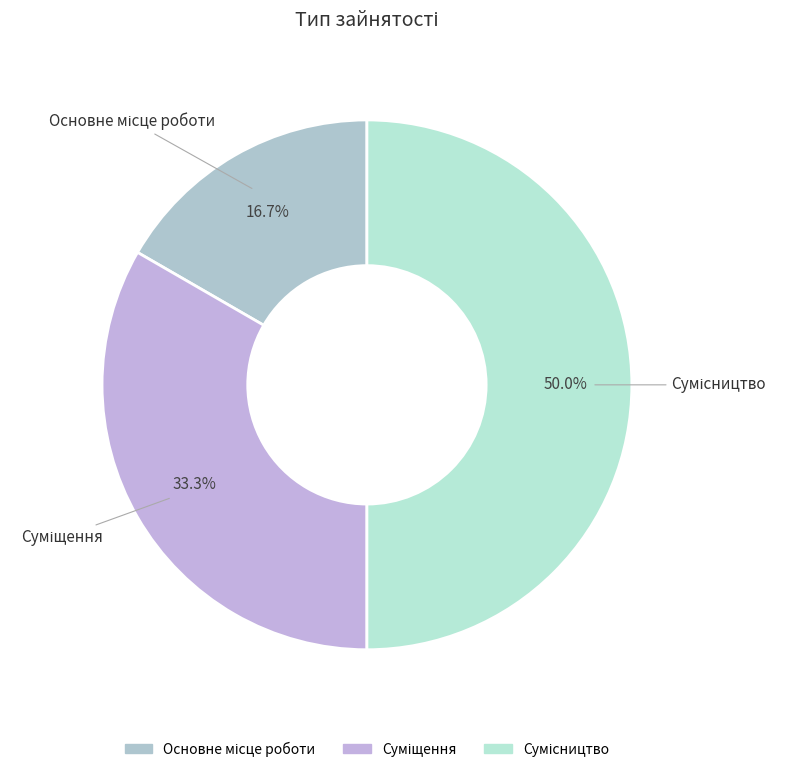

Does Сумісництво represent more than half of the total?

No